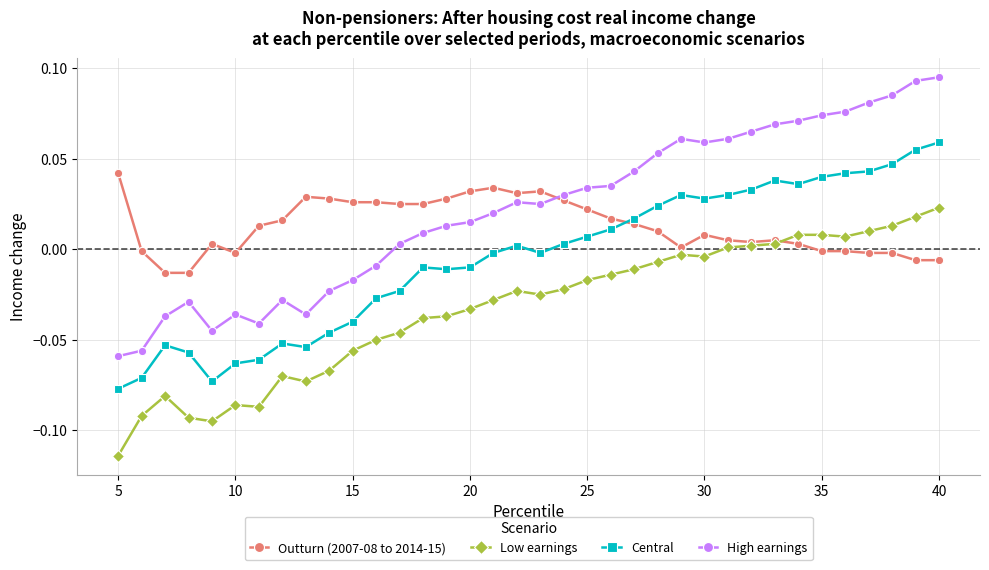

Rank the series by their maximum value, from lowest to highest.

Low earnings, Outturn (2007-08 to 2014-15), Central, High earnings